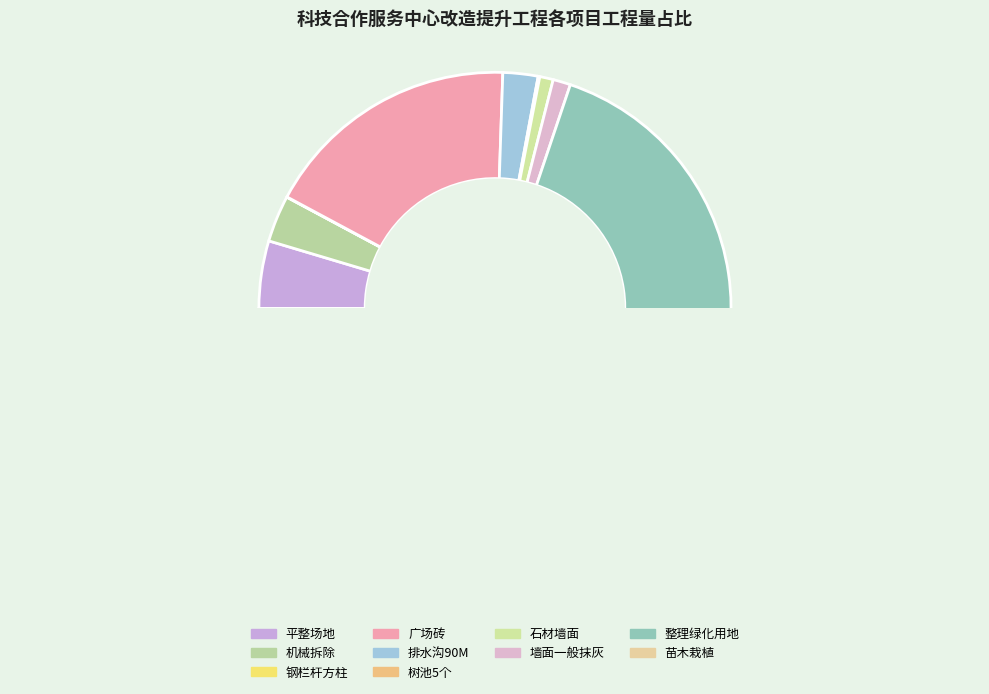

Which slice is the smallest?

钢栏杆方柱